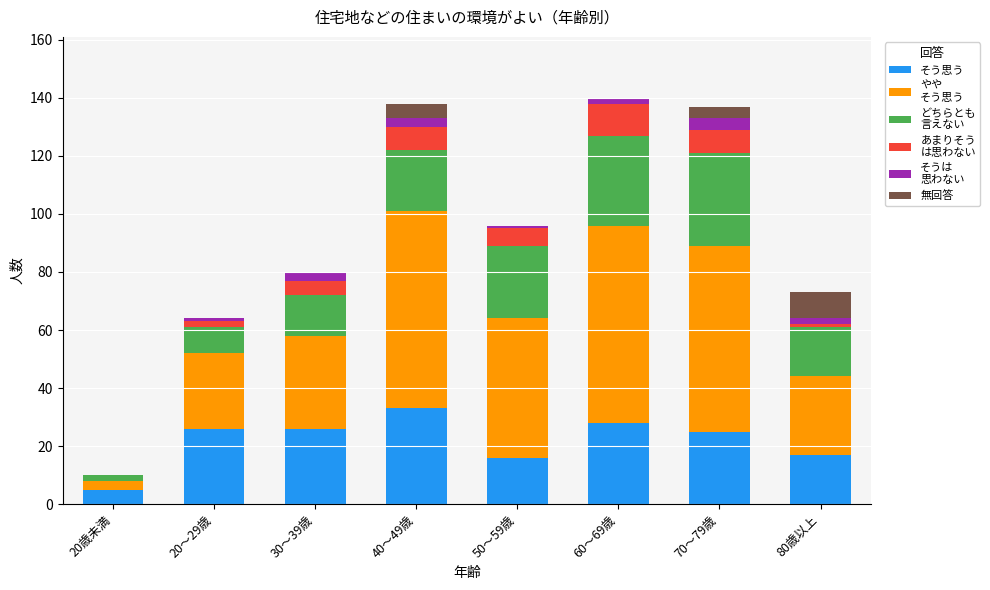

What is the total value across all series at 70～79歳?

137